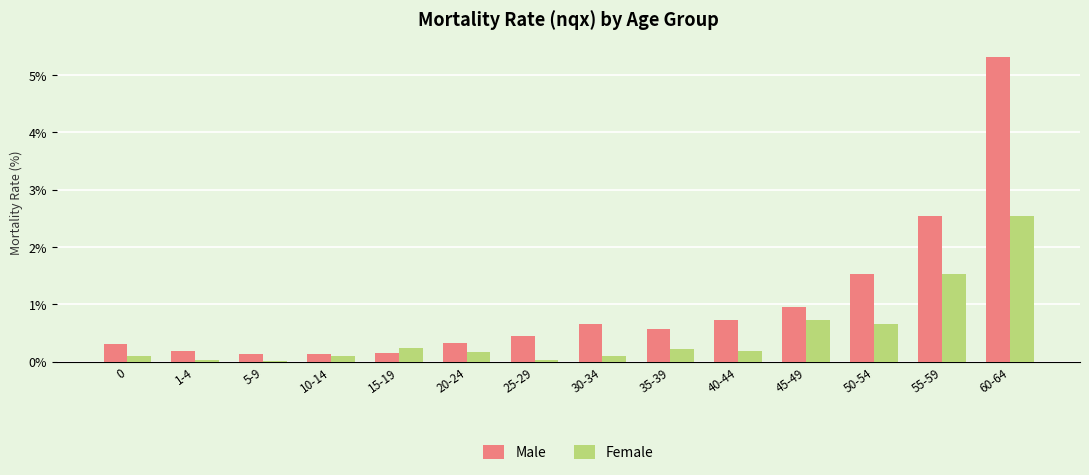

At which category is the sum across all series the highest?

60-64